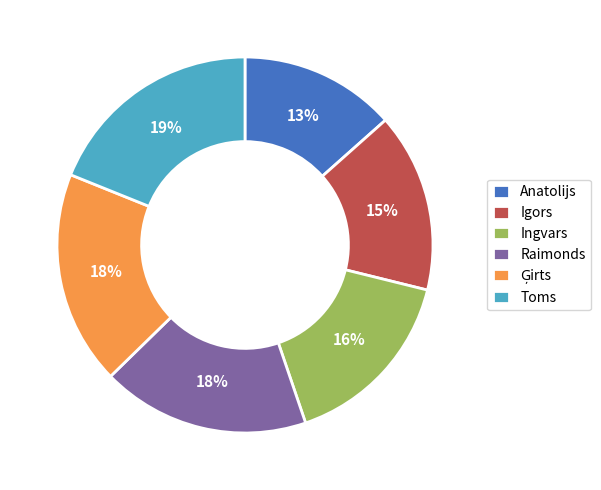

To the nearest percent, what is the average slice percentage?

17%